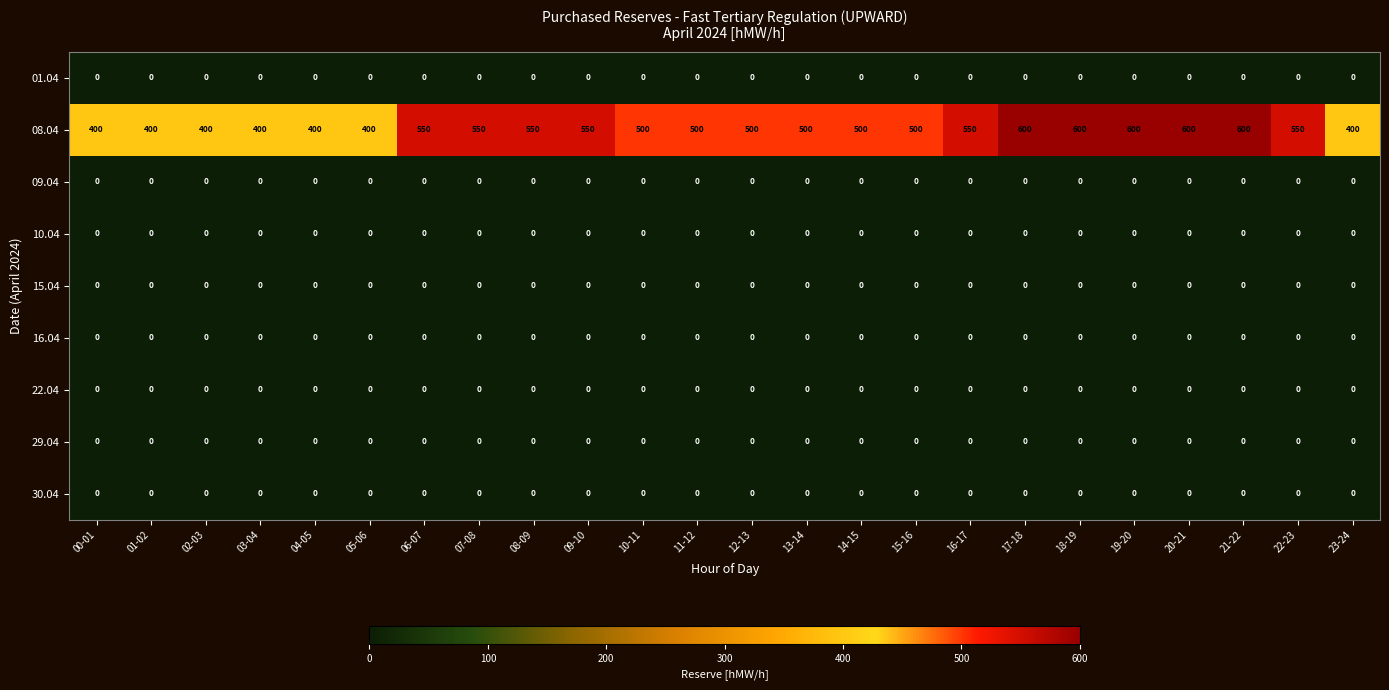

Which series has the largest total across all categories?

08.04